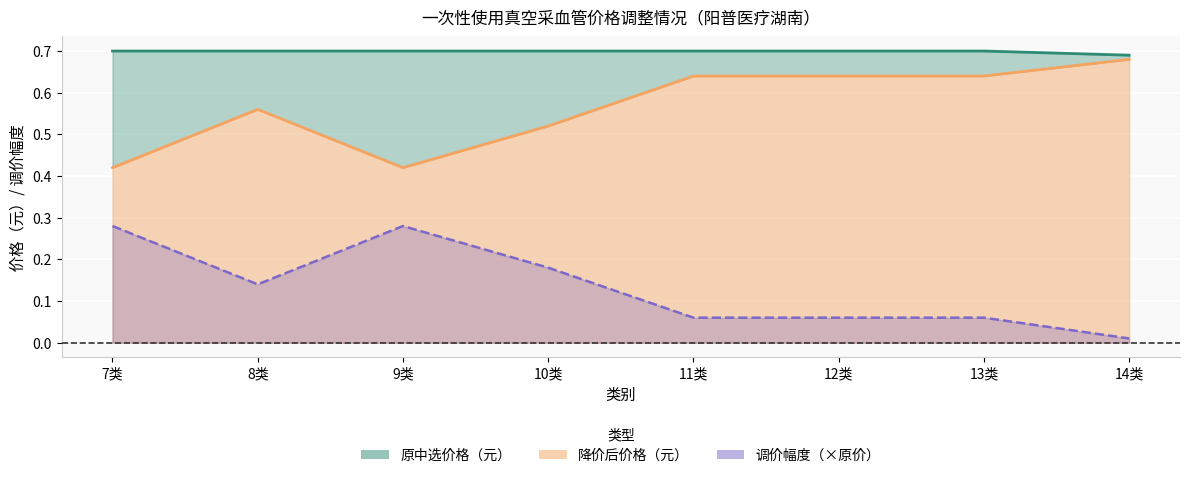

Reading left to right, what are all the values shown in this chart?

原中选价格（元）: 7类=0.7	8类=0.7	9类=0.7	10类=0.7	11类=0.7	12类=0.7	13类=0.7	14类=0.7
降价后价格（元）: 7类=0.4	8类=0.6	9类=0.4	10类=0.5	11类=0.6	12类=0.6	13类=0.6	14类=0.7
调价幅度: 7类=0.3	8类=0.1	9类=0.3	10类=0.2	11类=0.1	12类=0.1	13类=0.1	14类=0.0